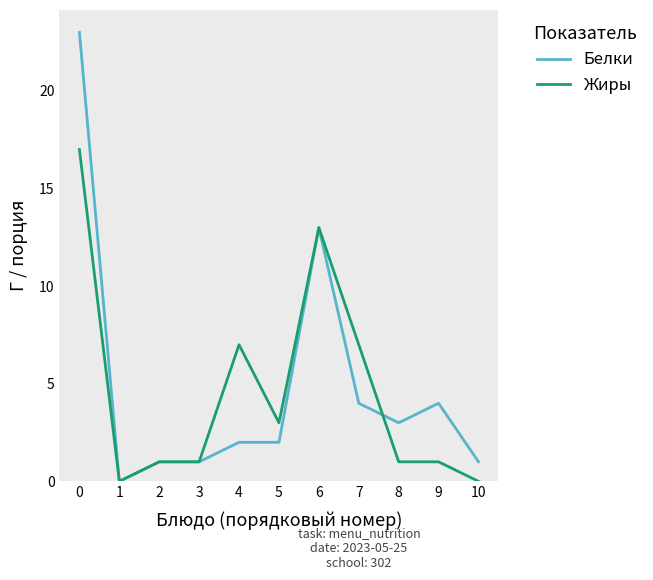

True or false: Жиры has a value of 0 at 1.

True